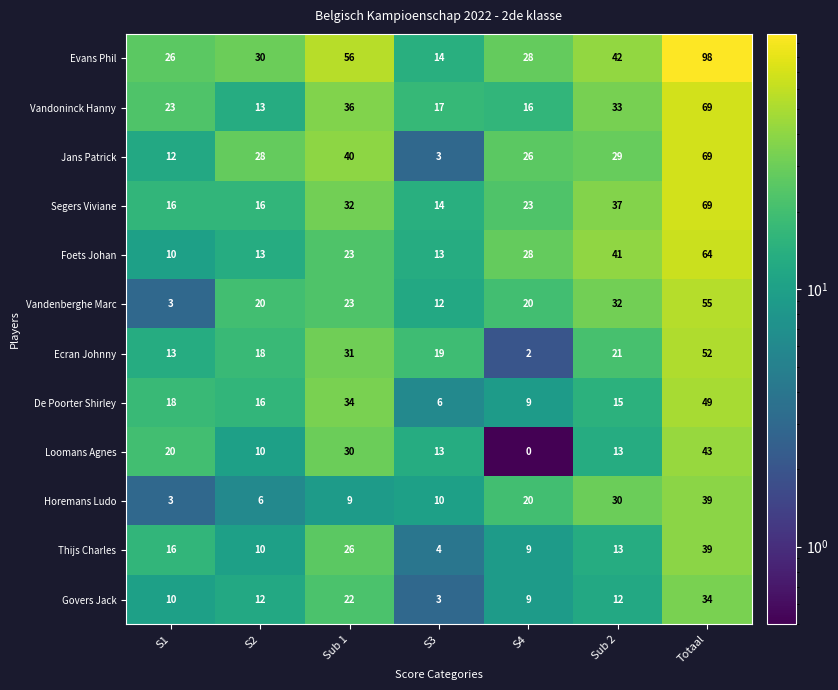

List the labels in order of Horemans Ludo value, largest first.

Totaal, Sub 2, S4, S3, Sub 1, S2, S1